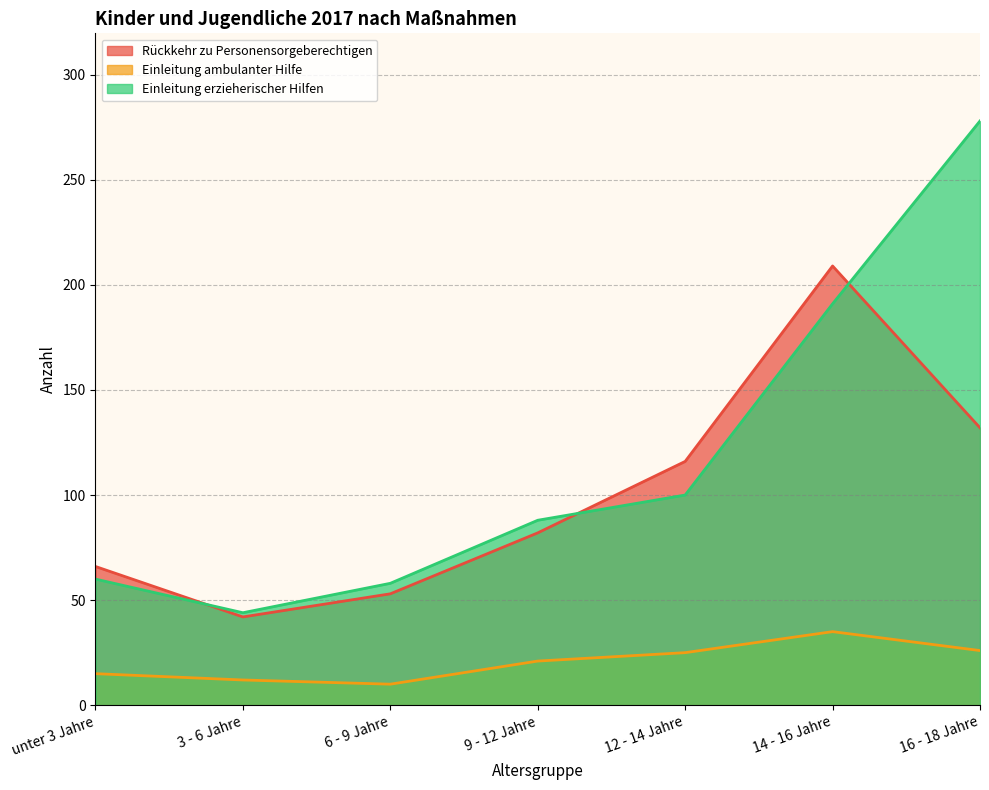

Which series has the largest range (max minus min)?

Einleitung erzieherischer Hilfen